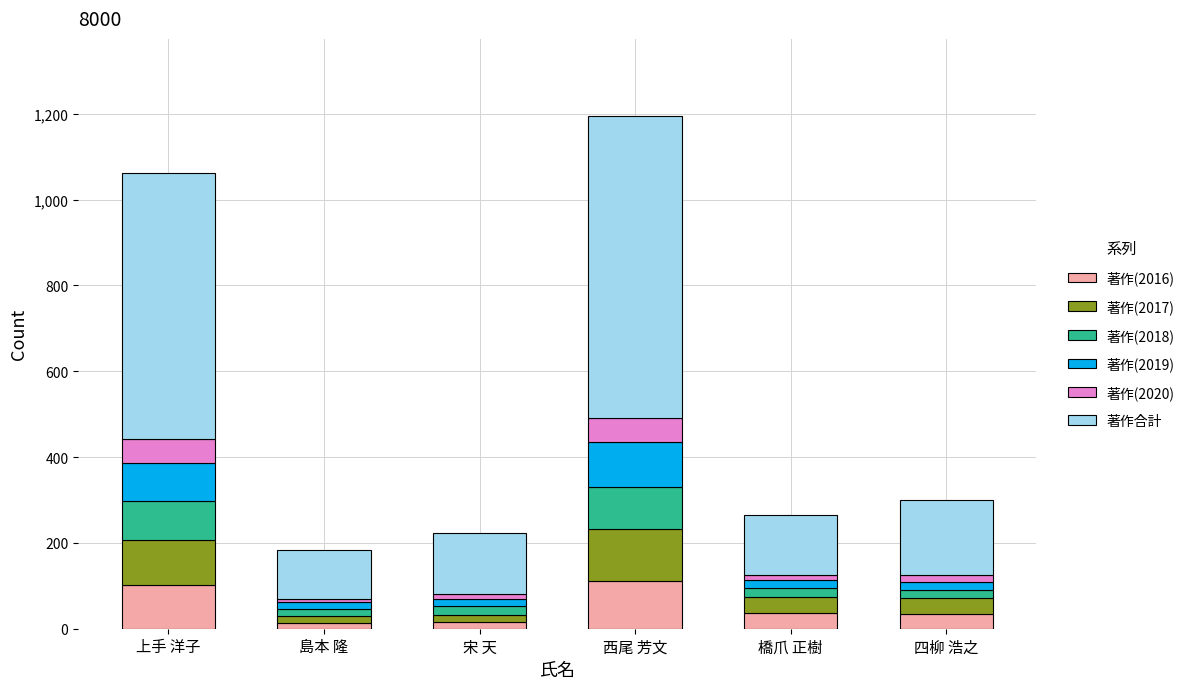

What is the total value across all series at 西尾 芳文?

1195